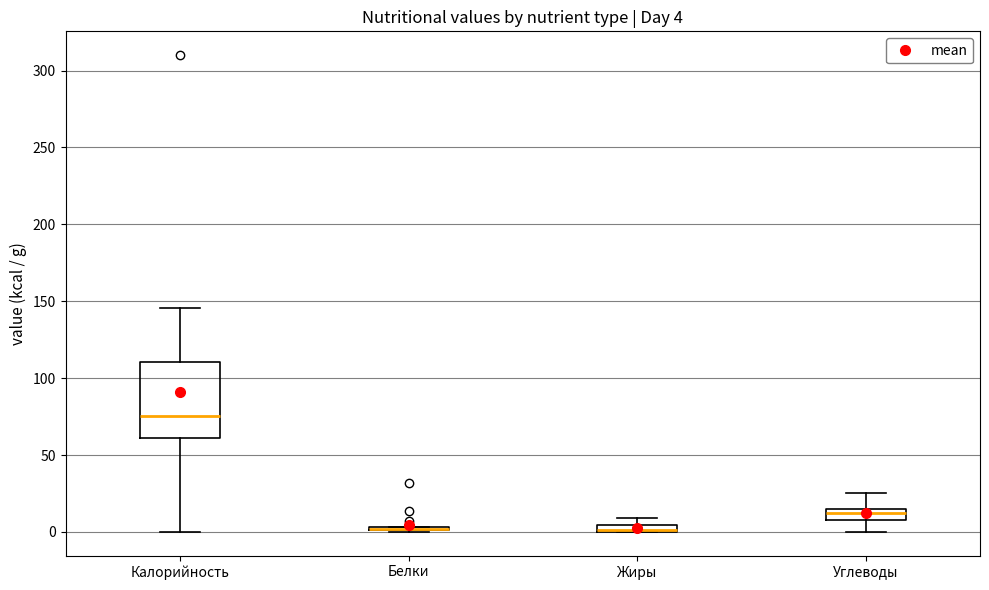

Comparing the boxes themselves (not the whiskers), which one is the tallest?

Калорийность